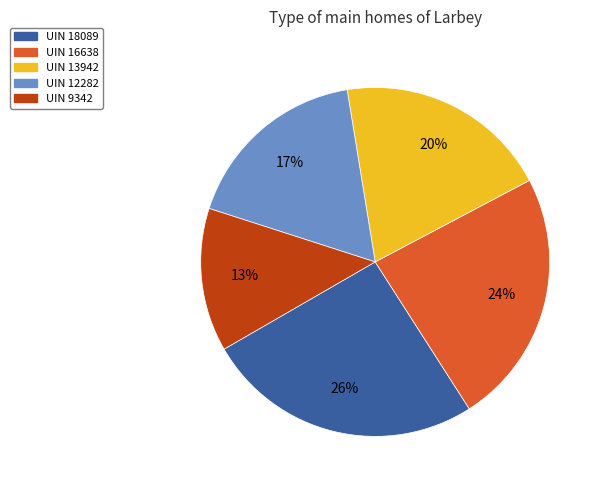

To the nearest percent, what portion does UIN 12282 represent?

17%